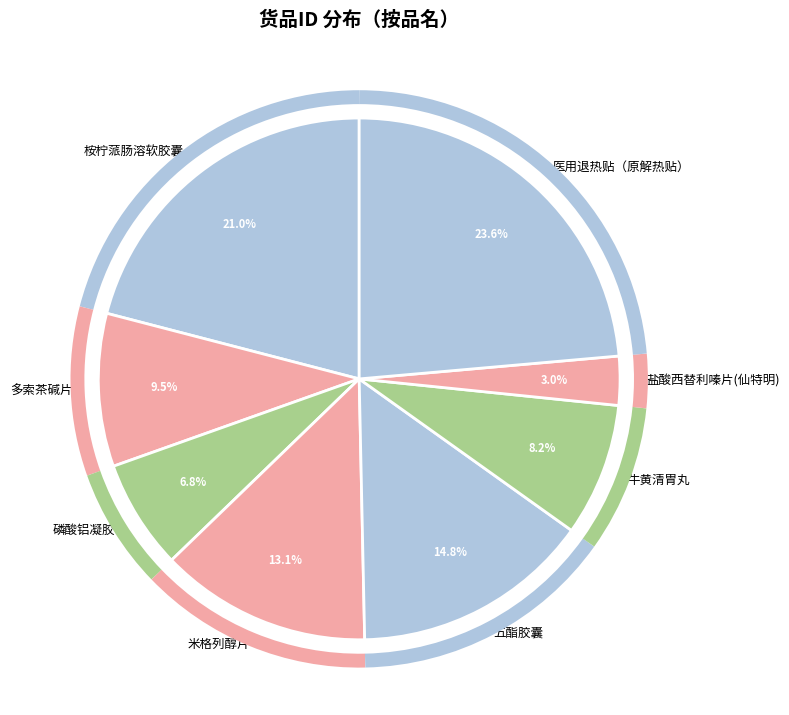

Is there a majority slice in this chart?

No